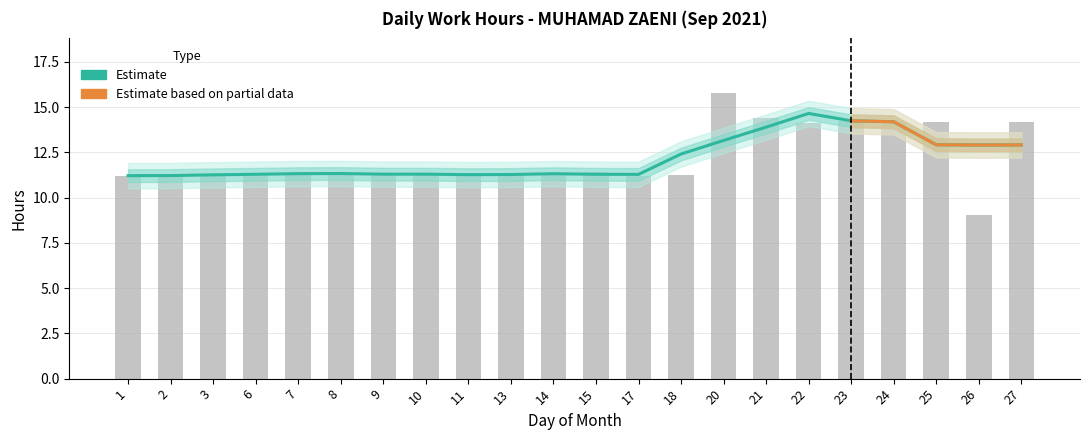

At which label is the value closest to 12?

15